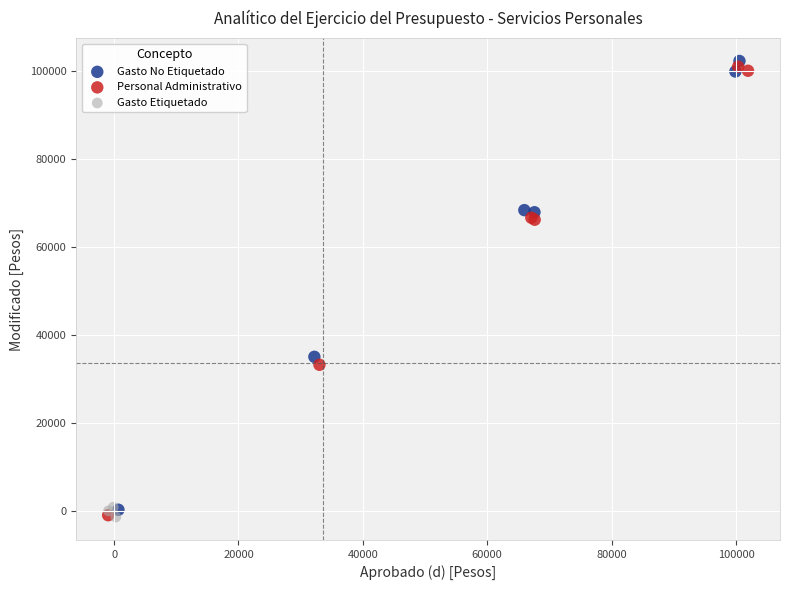

Which series contains the highest Y value?

Gasto No Etiquetado